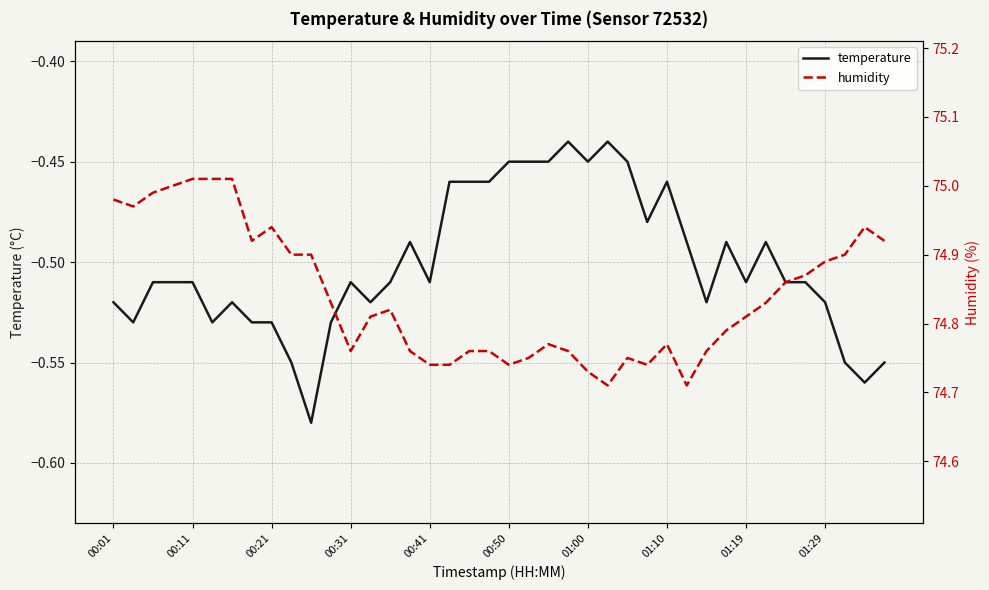

True or false: humidity and temperature cross at least once.

False